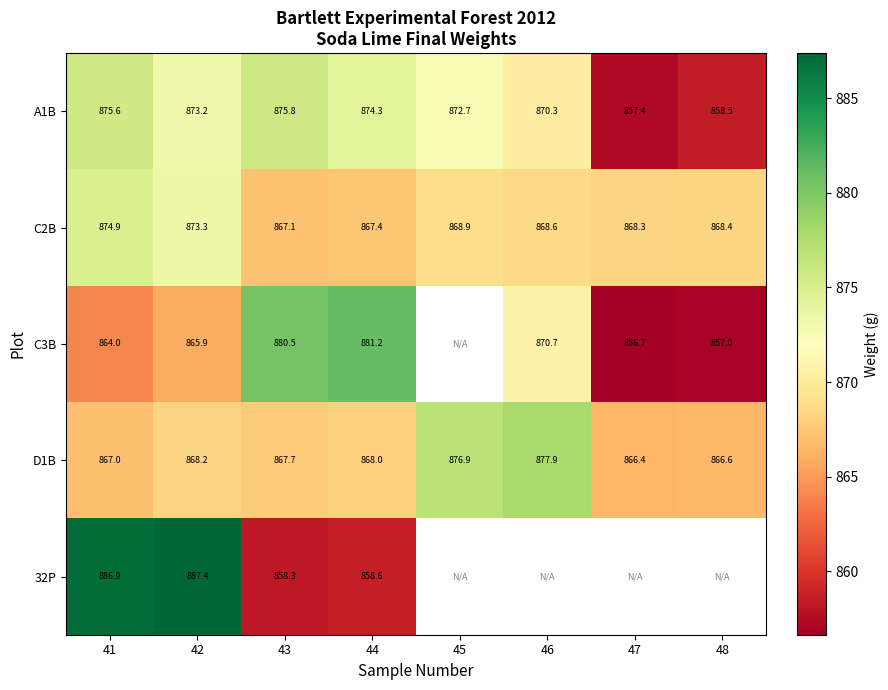

How many data points in A1B are above 873?

4